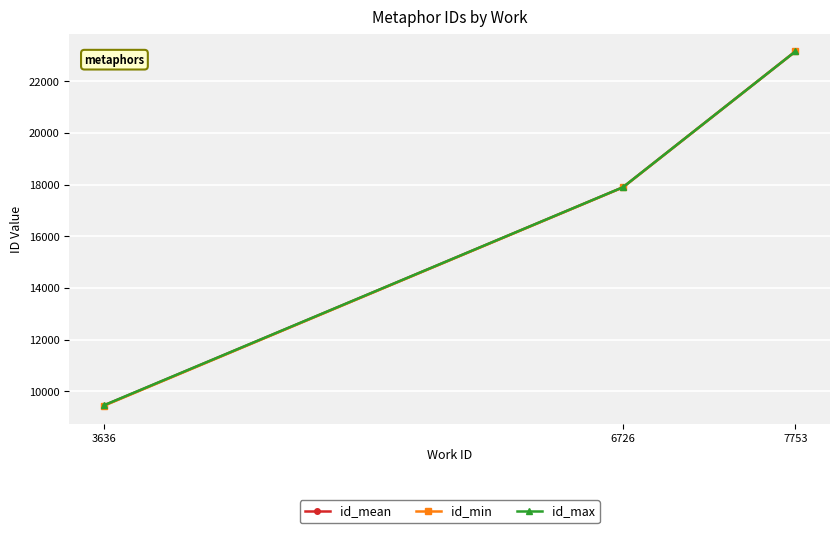

Which series changed the most between 3636 and 7753?

id_min